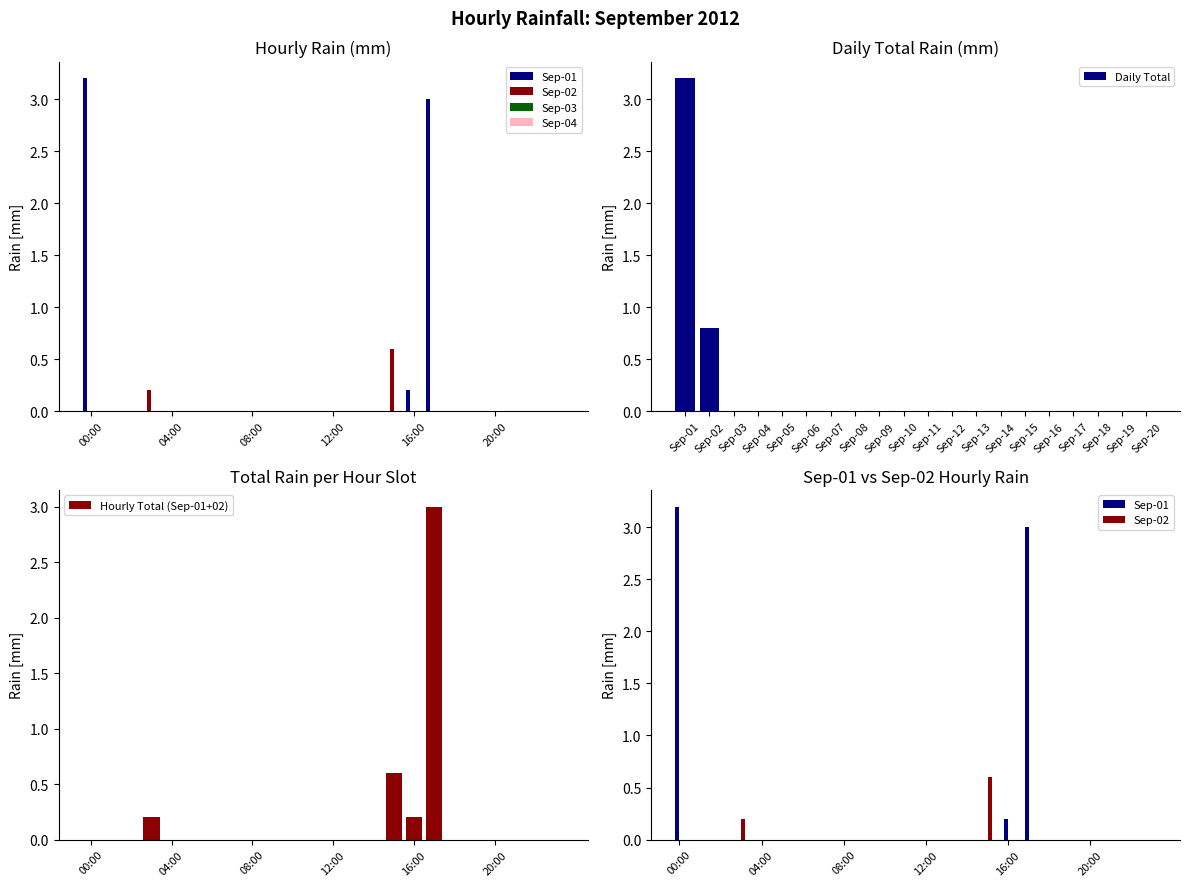

At how many categories does at least one series exceed 1?

2